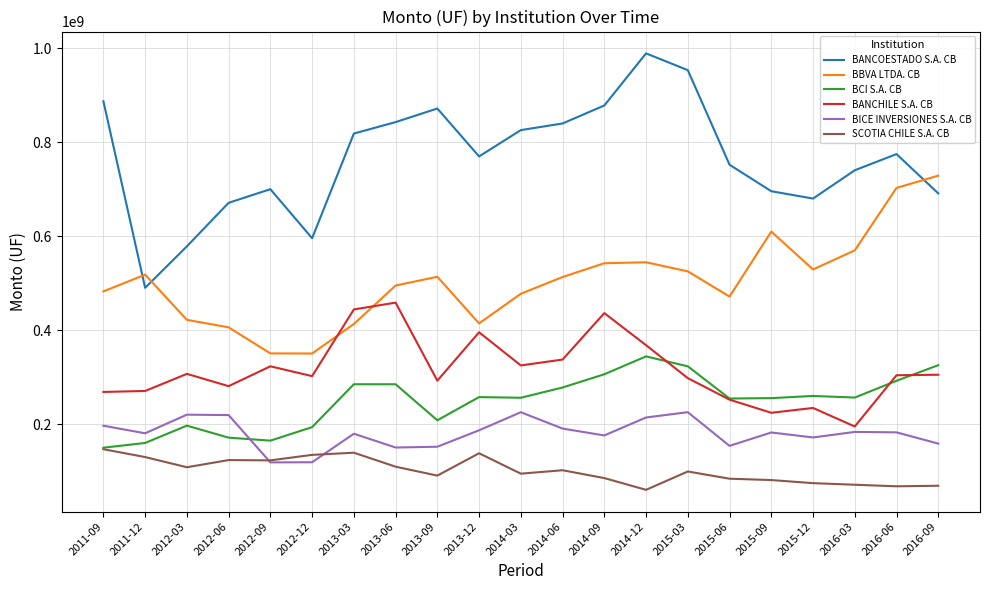

What is the maximum value for BICE INVERSIONES S.A. CB?

225954614.9